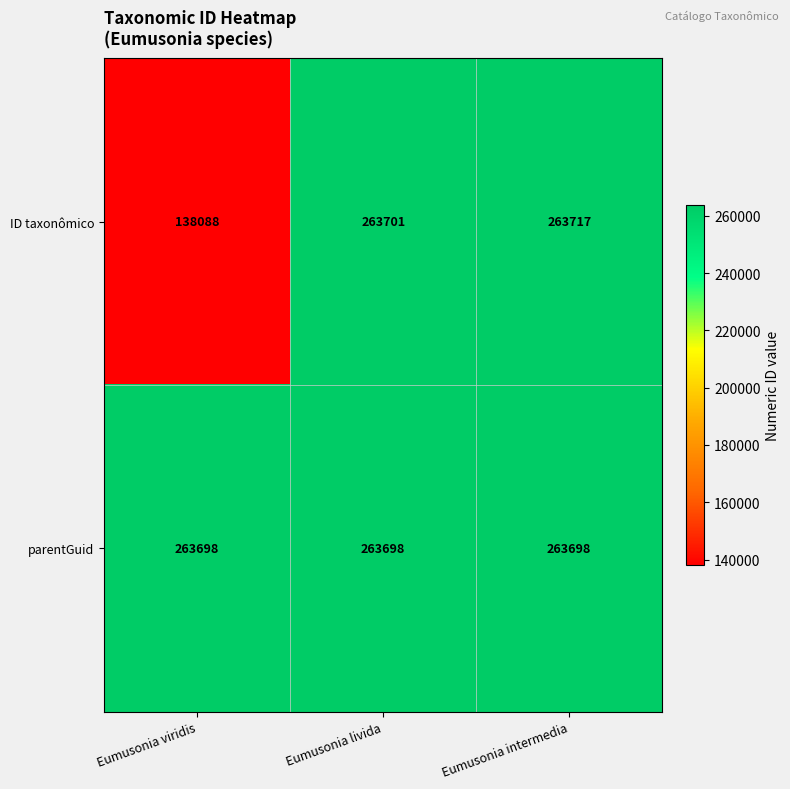

Rank the series at Eumusonia livida from lowest to highest value.

parentGuid, ID taxonômico